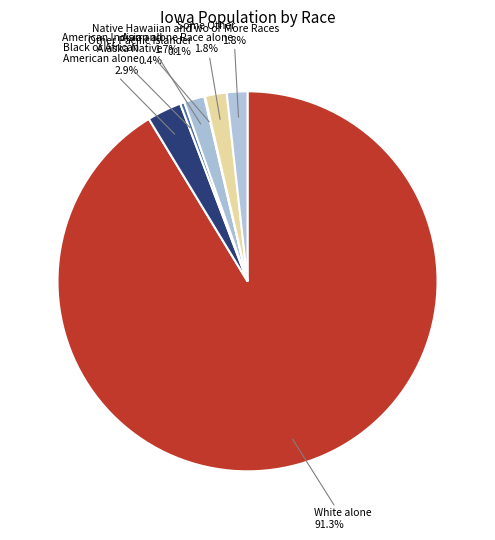

Which has a higher value, American Indian and Alaska Native or Some Other Race alone?

Some Other Race alone